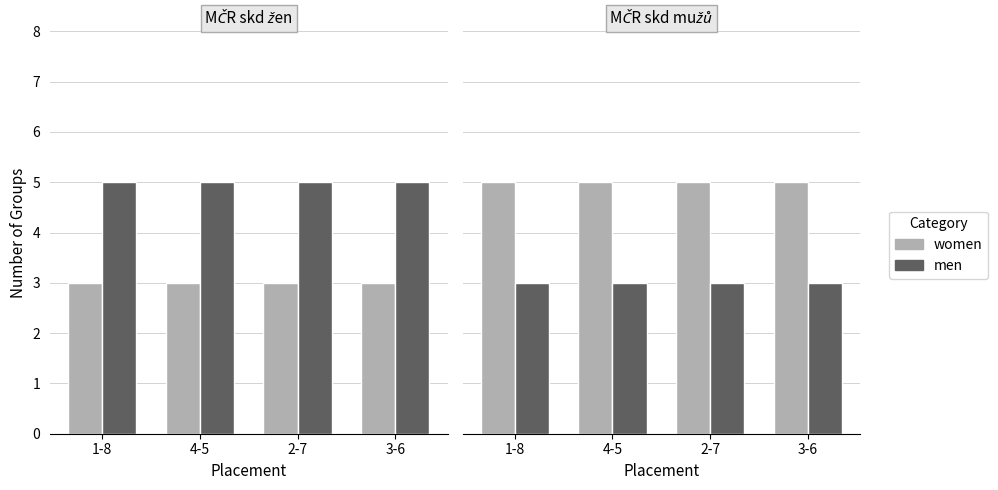

What is the smallest value displayed?

3